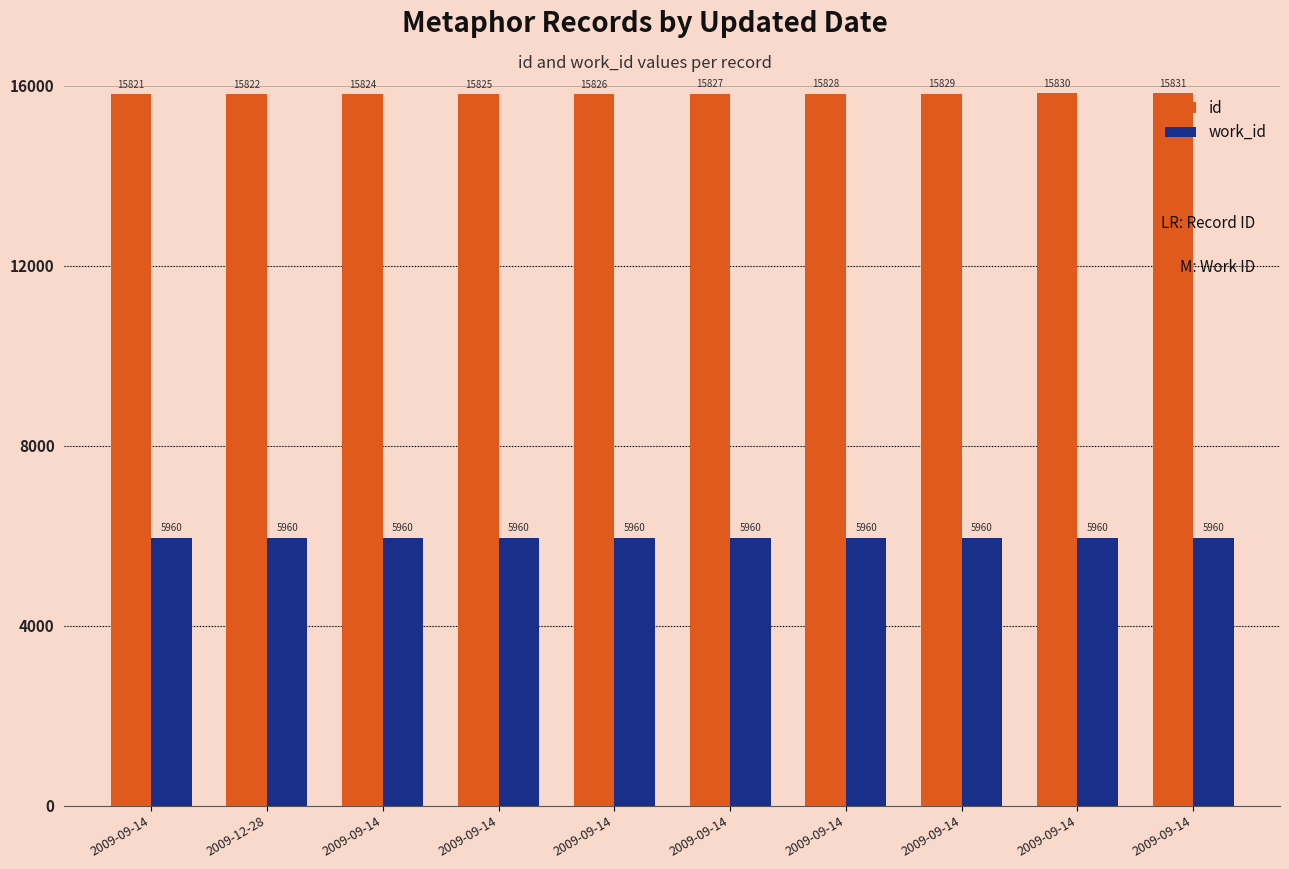

Rank the series by their average value, from lowest to highest.

work_id, id